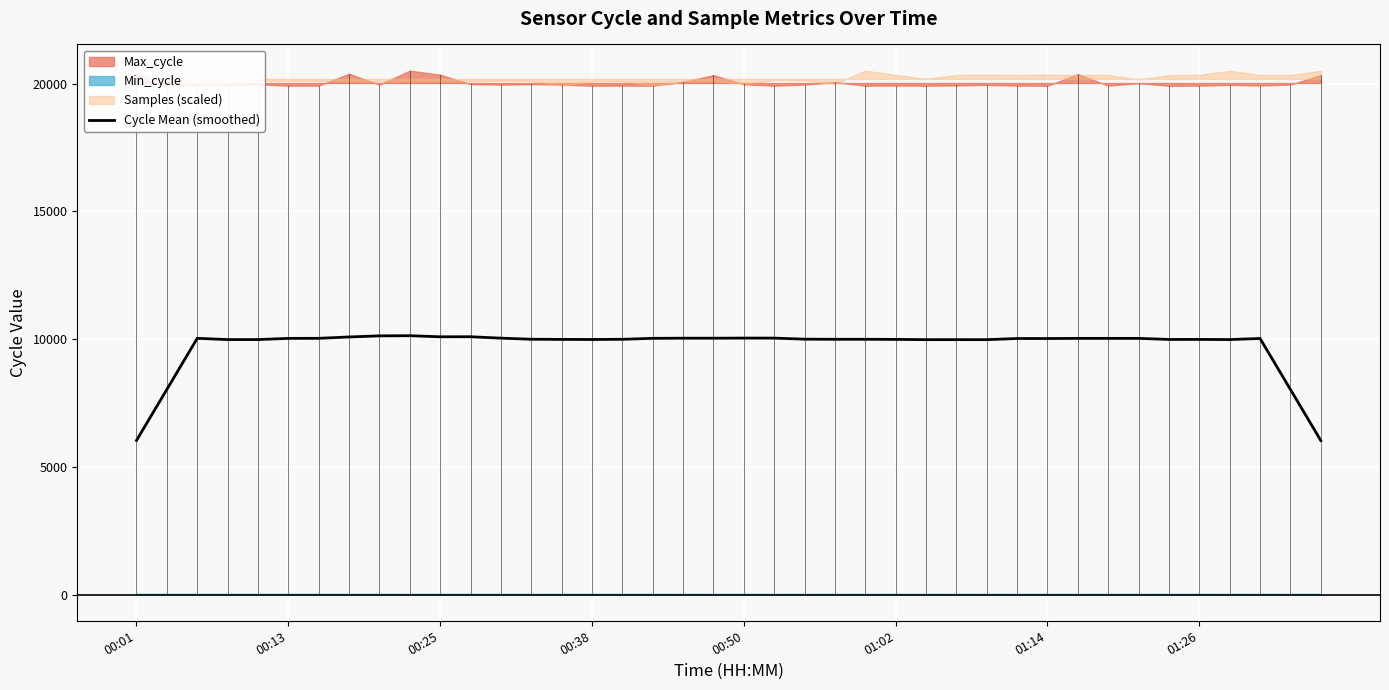

What is the minimum value for Cycle Mean (smoothed)?

6030.9